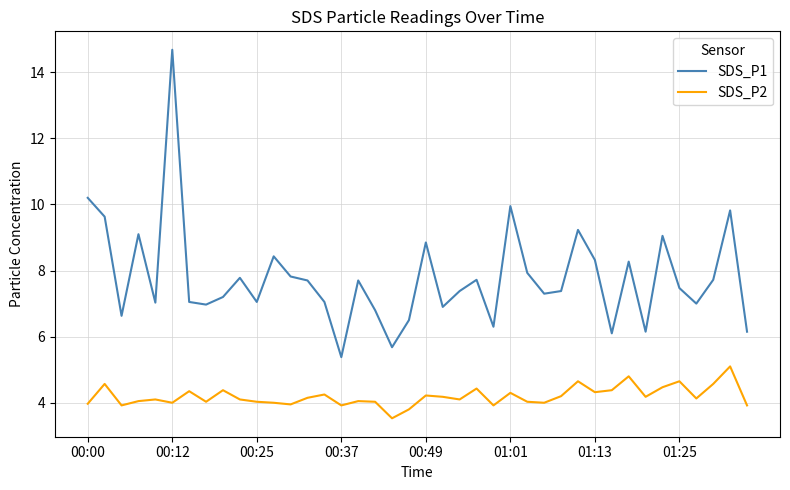

Count the number of categories in the chart.

40